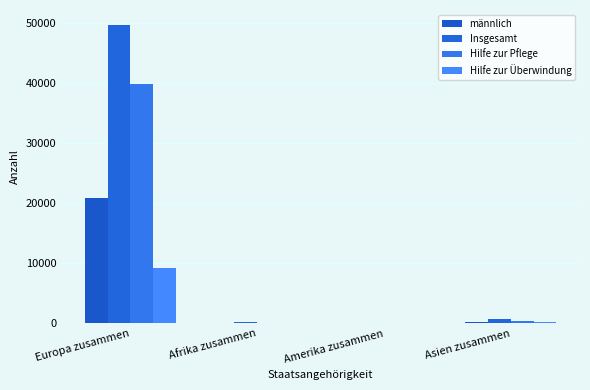

What position from the right is Europa zusammen?

4